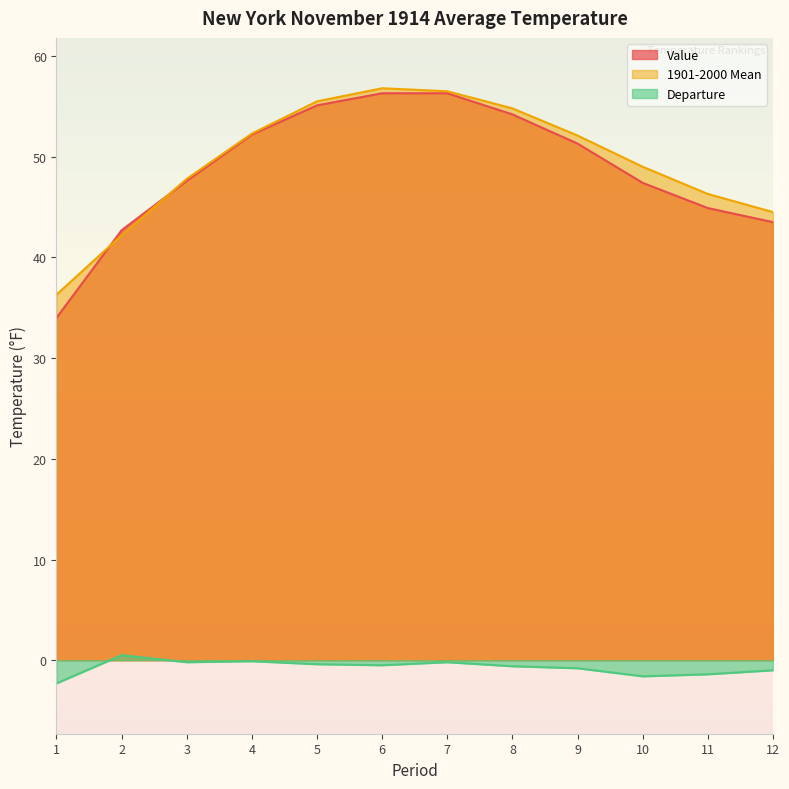

Where does the Value series first go above 51?

4